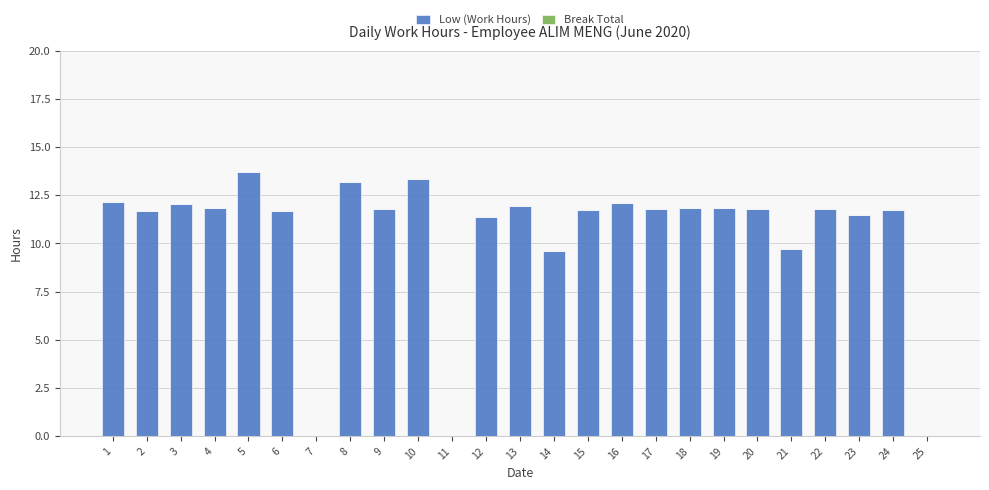

What is the maximum value shown in the chart?

13.7